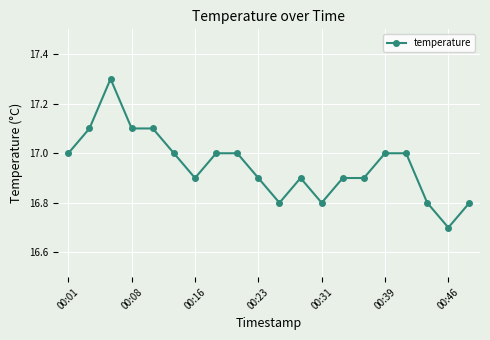

What is the sum of all values?

339.0